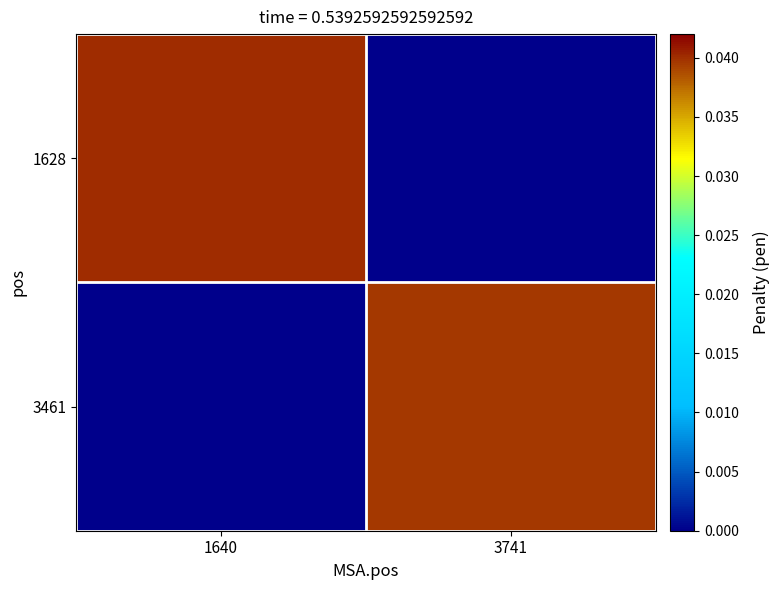

List the series in order of their peak value, lowest first.

3461, 1628